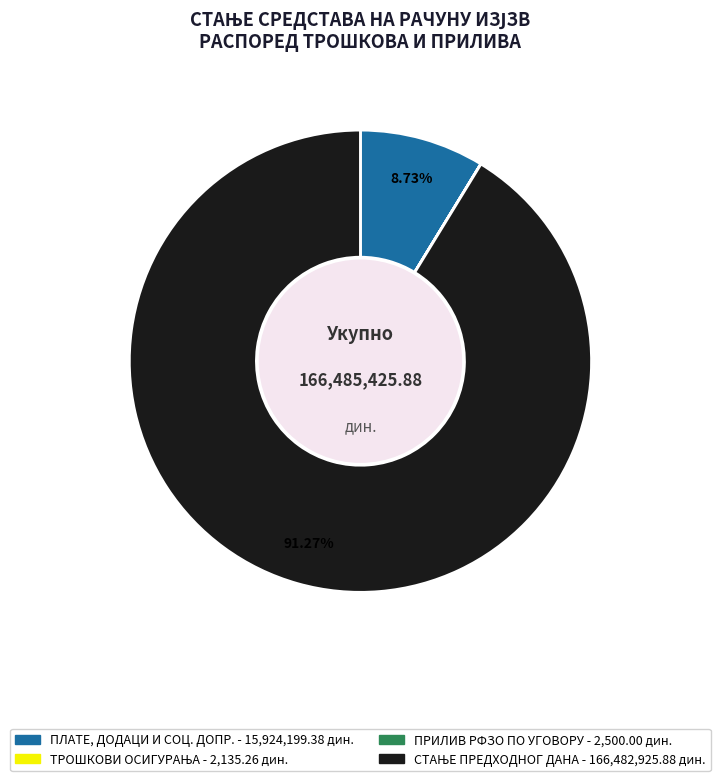

What percentage is the ПЛАТЕ, ДОДАЦИ И СОЦ. ДОПР. slice, to the nearest percent?

9%